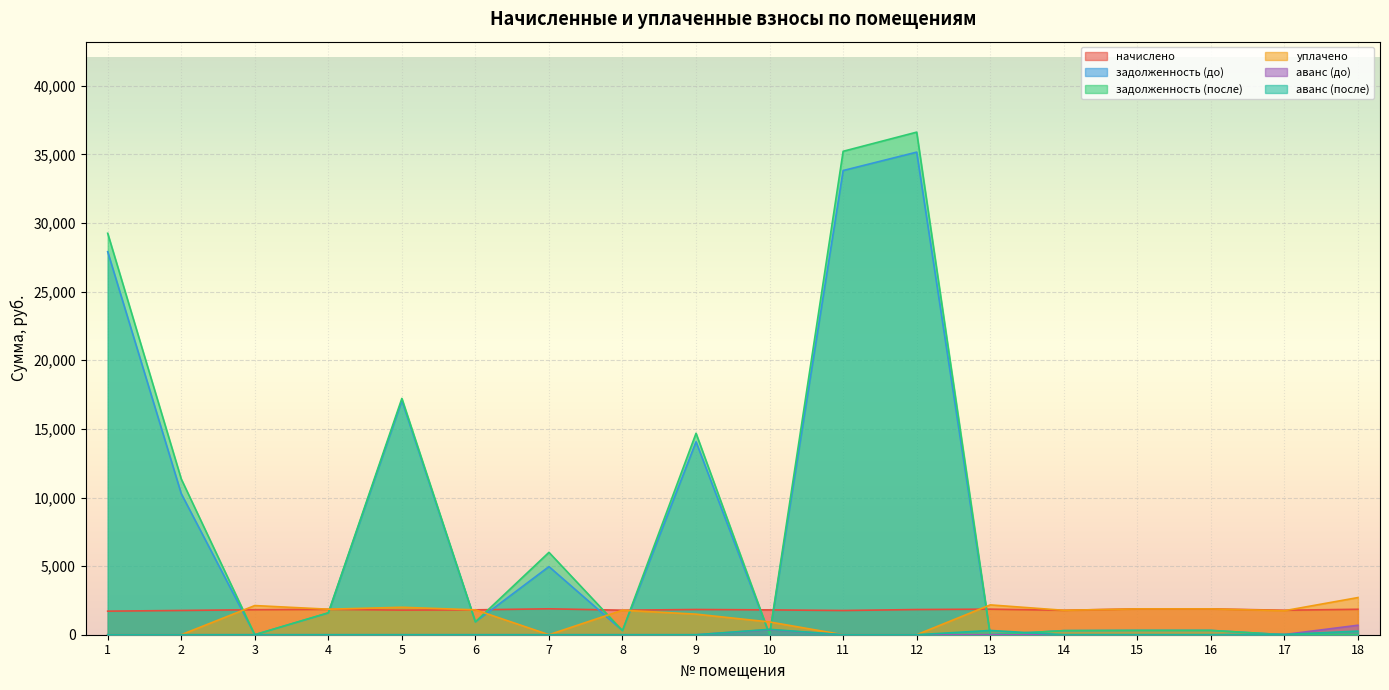

What is the sum of the начислено values at 10 and 14?

3590.2